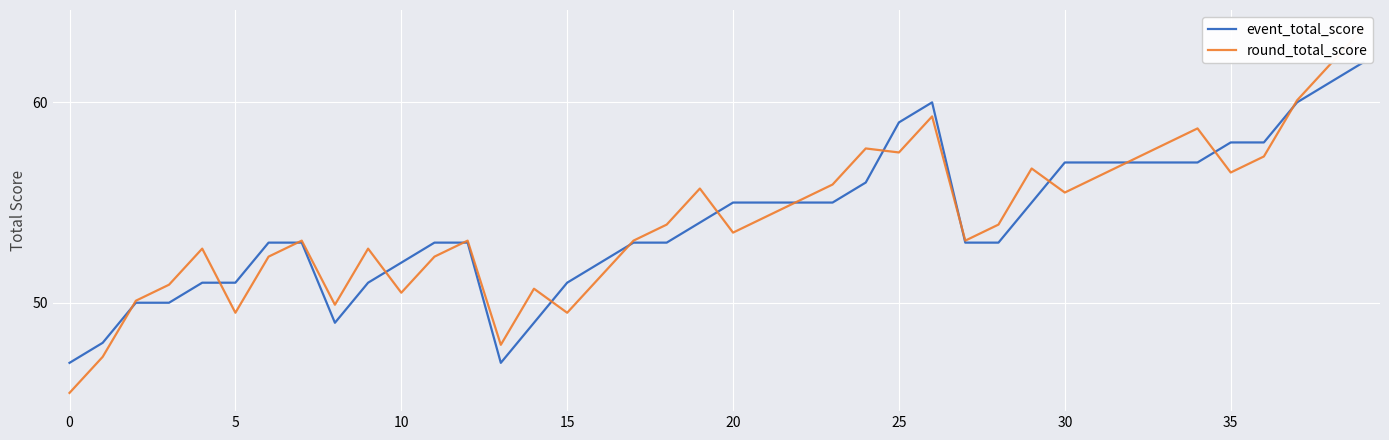

Rank the series by their maximum value, from highest to lowest.

round_total_score, event_total_score